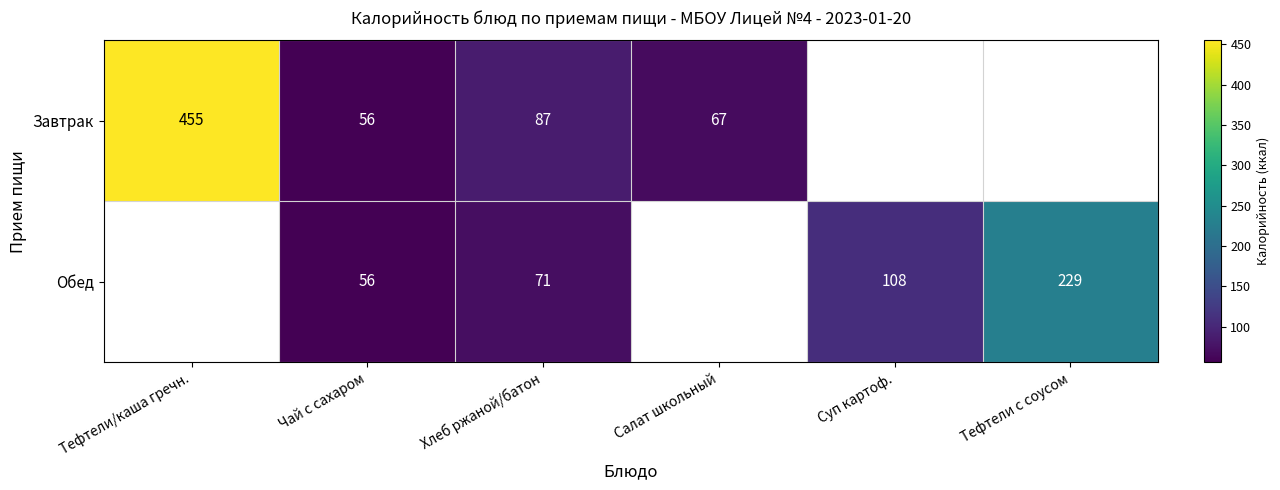

The value of Завтрак at Салат школьный is 34.2. True or false?

False